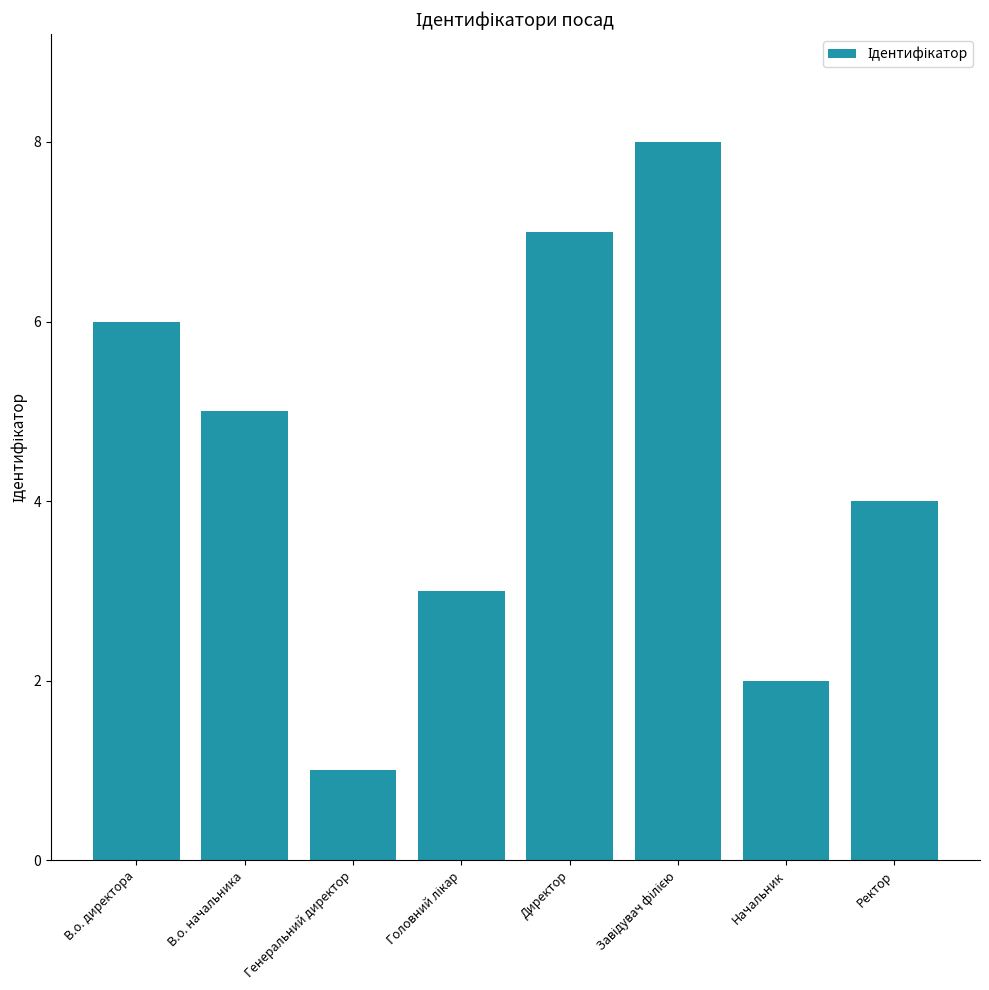

Reading left to right, extract all data points from this chart.

6	5	1	3	7	8	2	4